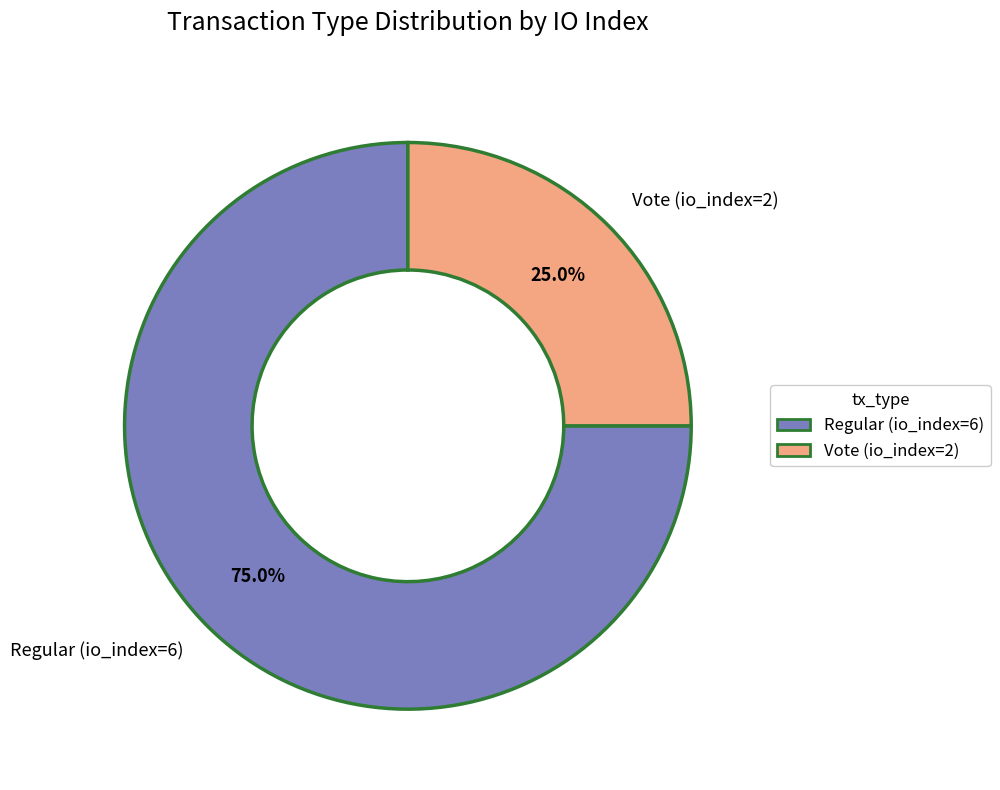

The Regular (io_index=6) slice represents 88% of the pie. True or false?

False